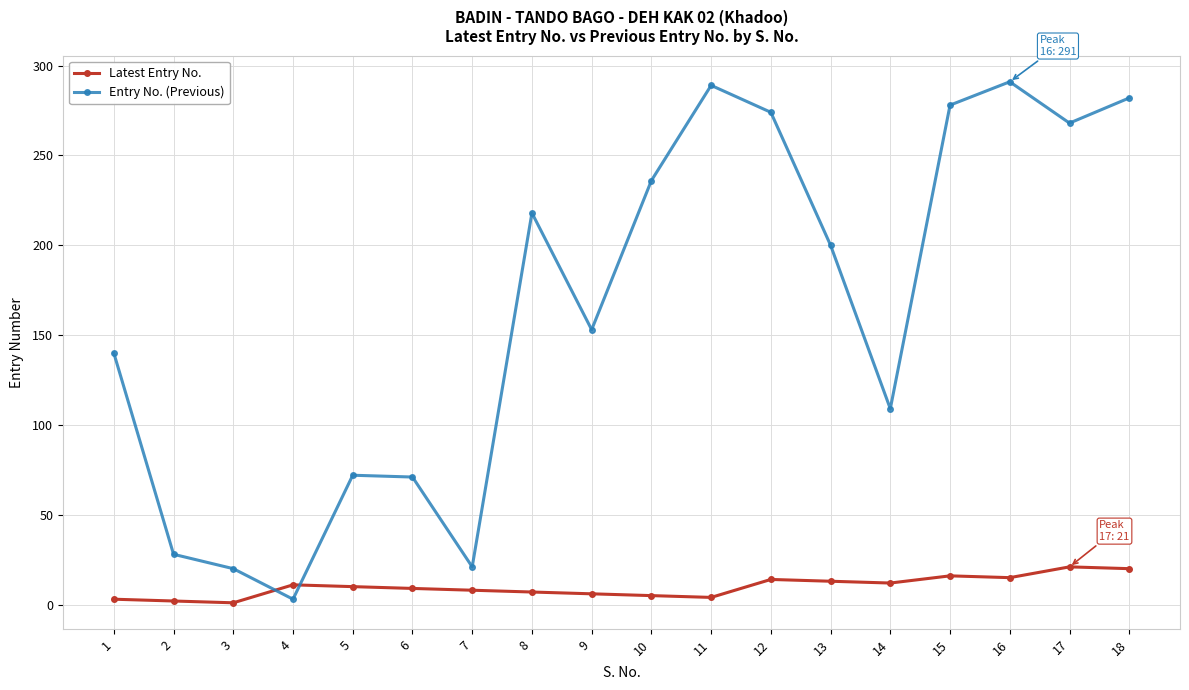

How many interior local peaks does the Entry No. (Previous) series have?

4